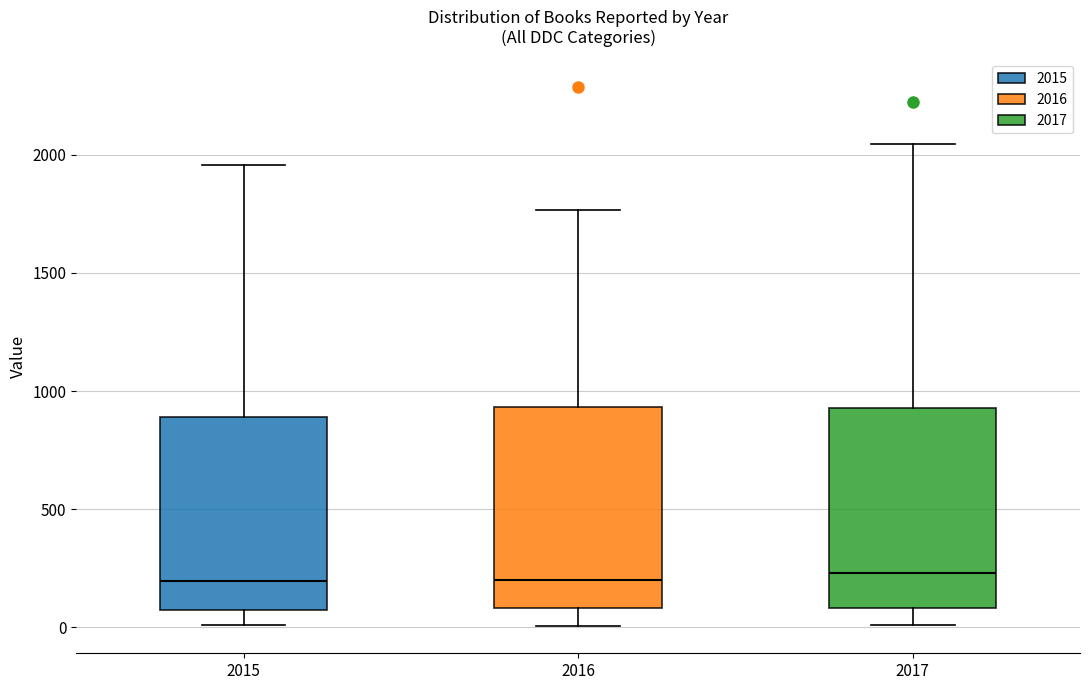

Reading left to right, read every box against the y-axis: the position of its median line, the range the box covers, and the ends of its whiskers. The values are not printed on the chart, so give them approximately, as read against the axis.

2015: median 200, box 100 to 900, whiskers 0 to 1950
2016: median 200, box 100 to 950, whiskers 0 to 1750
2017: median 250, box 100 to 950, whiskers 0 to 2050